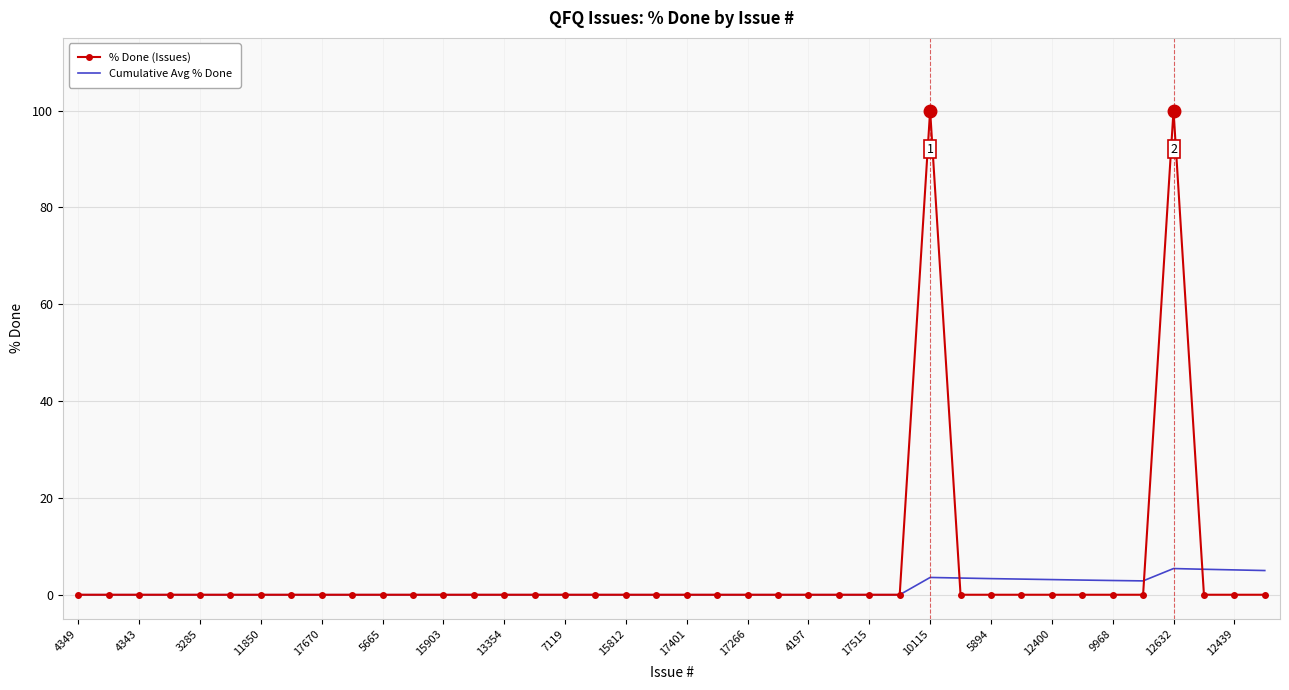

List the series in order of their peak value, highest first.

% Done (Issues), Cumulative Avg % Done